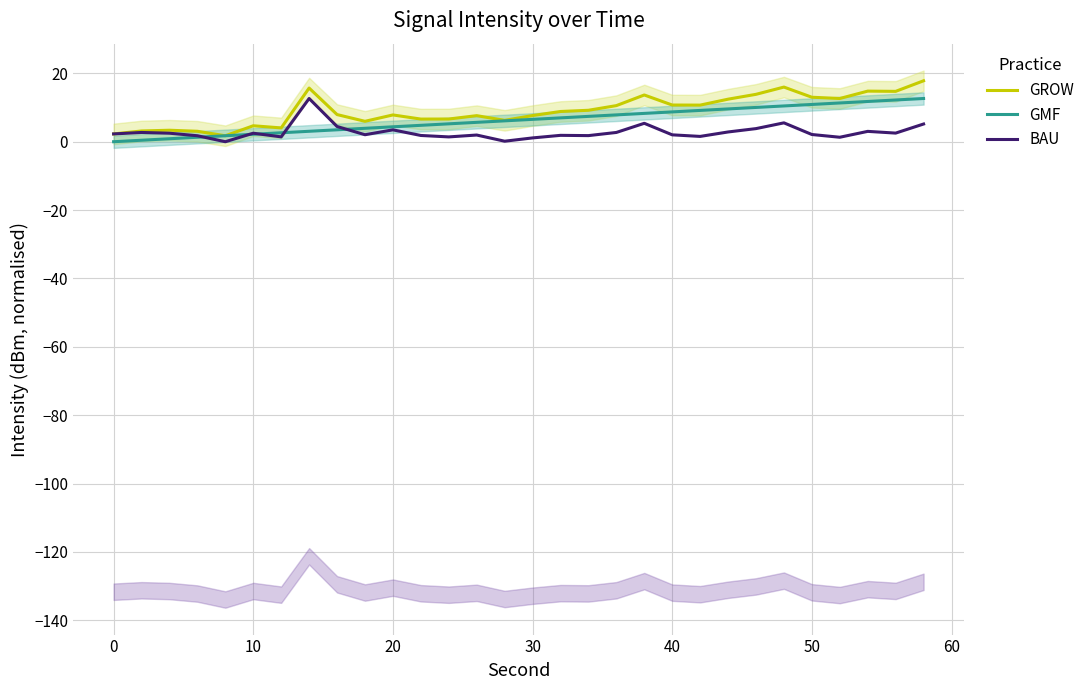

What is the highest value of the GROW series?

17.8